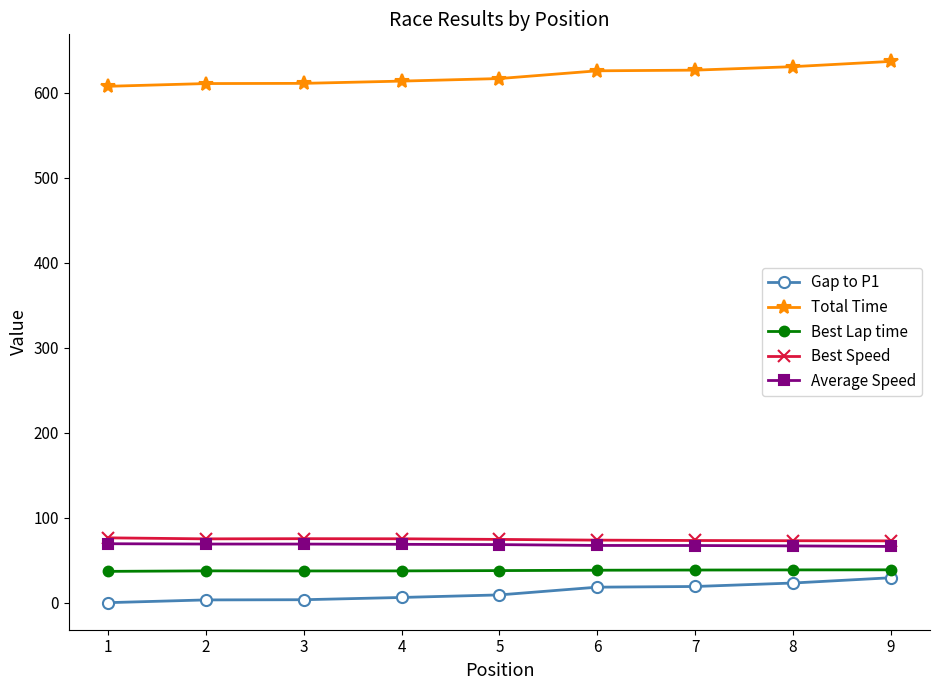

What is the difference between the highest and lowest values at 1?

607.5